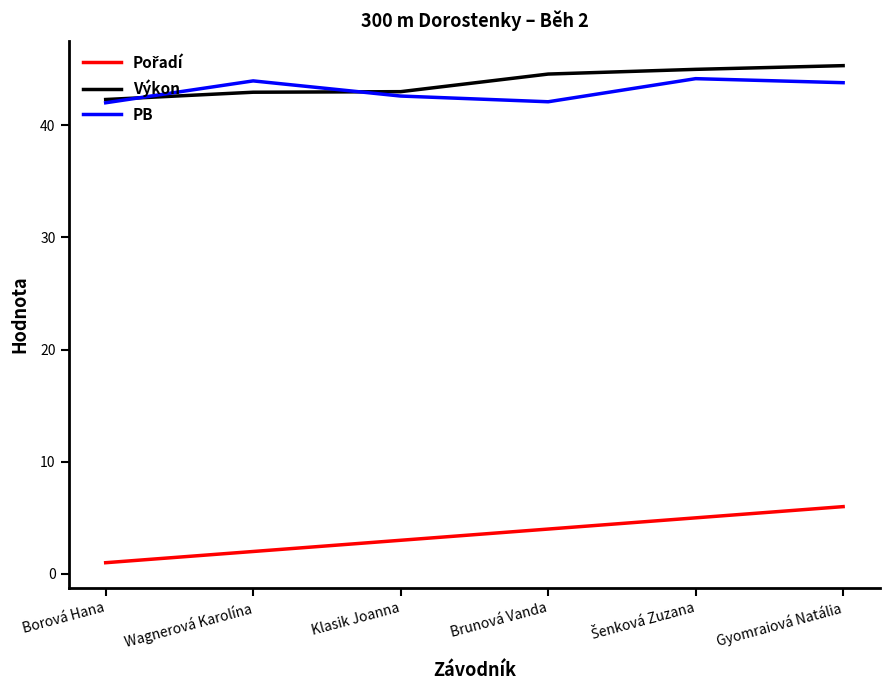

How many categories are shown in the chart?

6